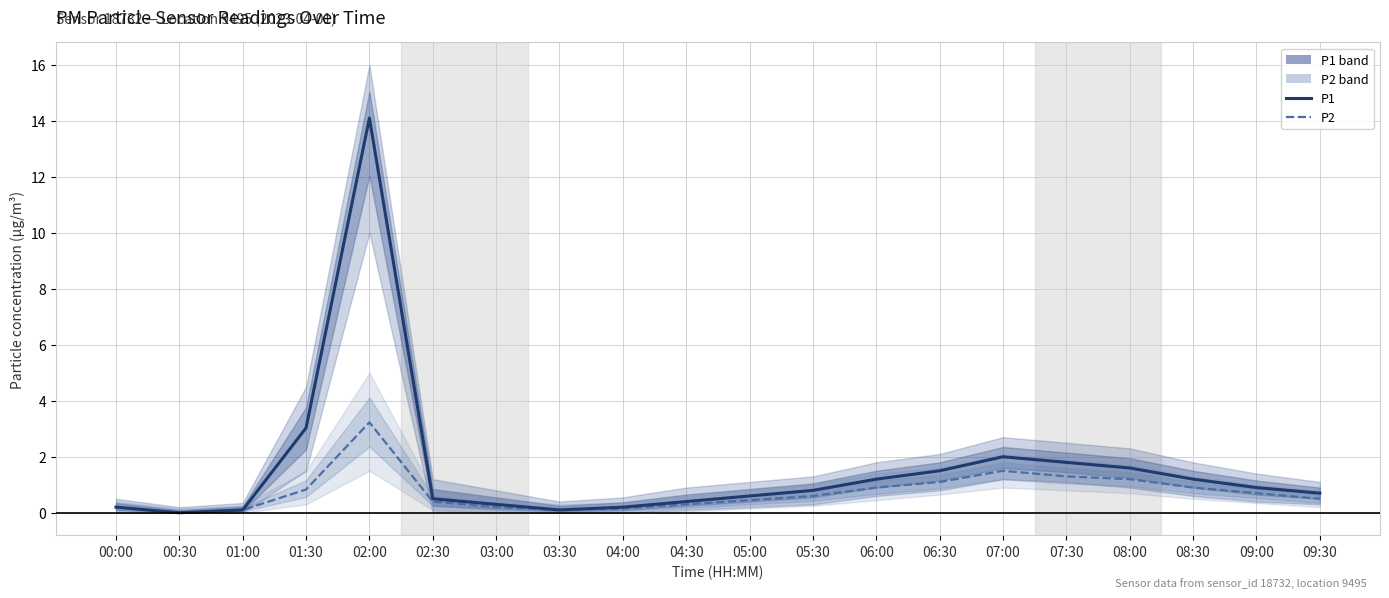

List the series in order of their overall mean, lowest first.

P2, P1